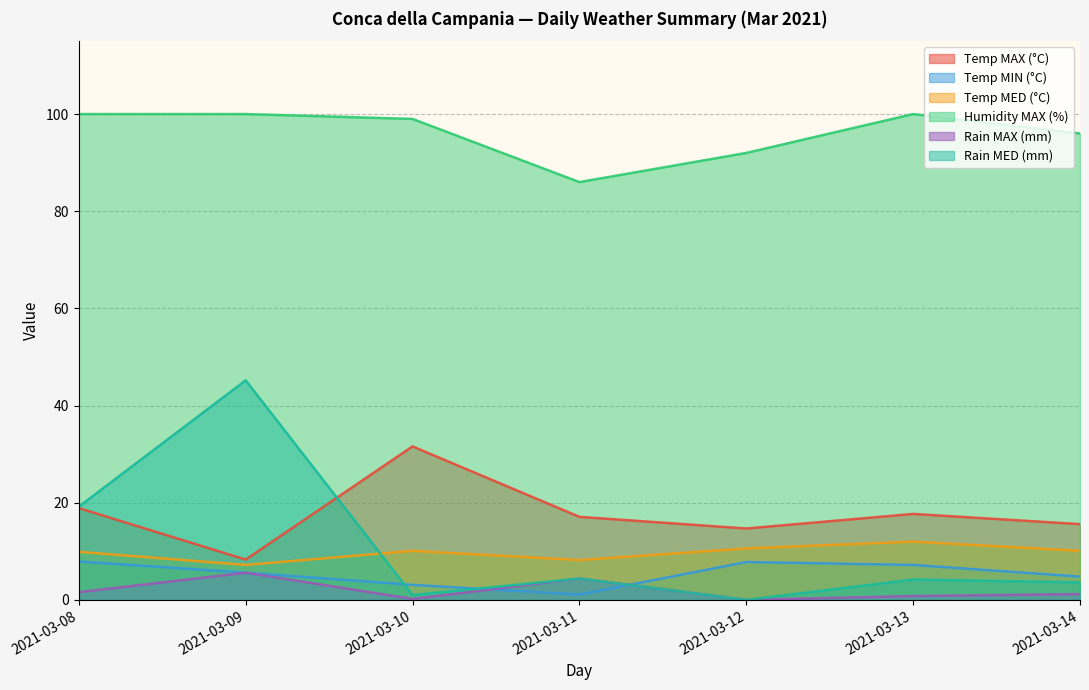

Which series has the largest total across all categories?

Humidity MAX (%)